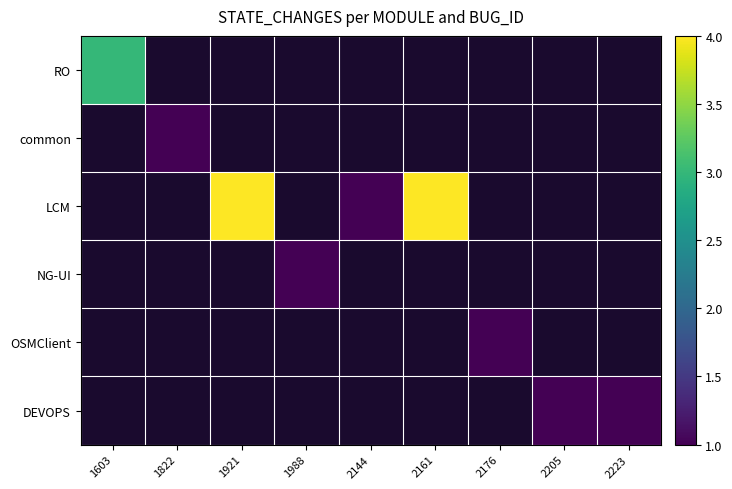

Is the value of common at 2144 greater than the value of RO at 2205?

No